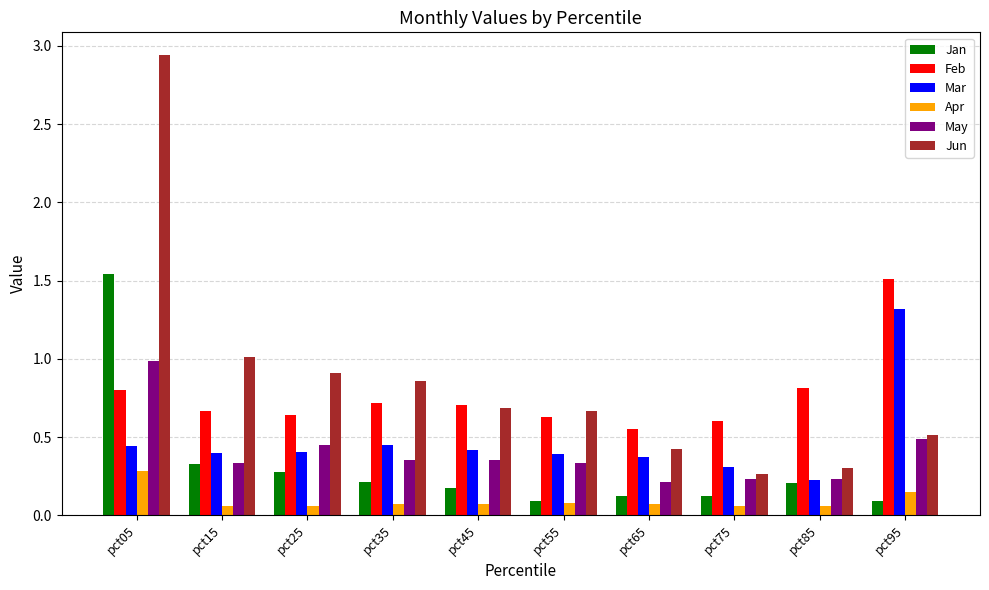

What is the sum of all Apr values?

1.0